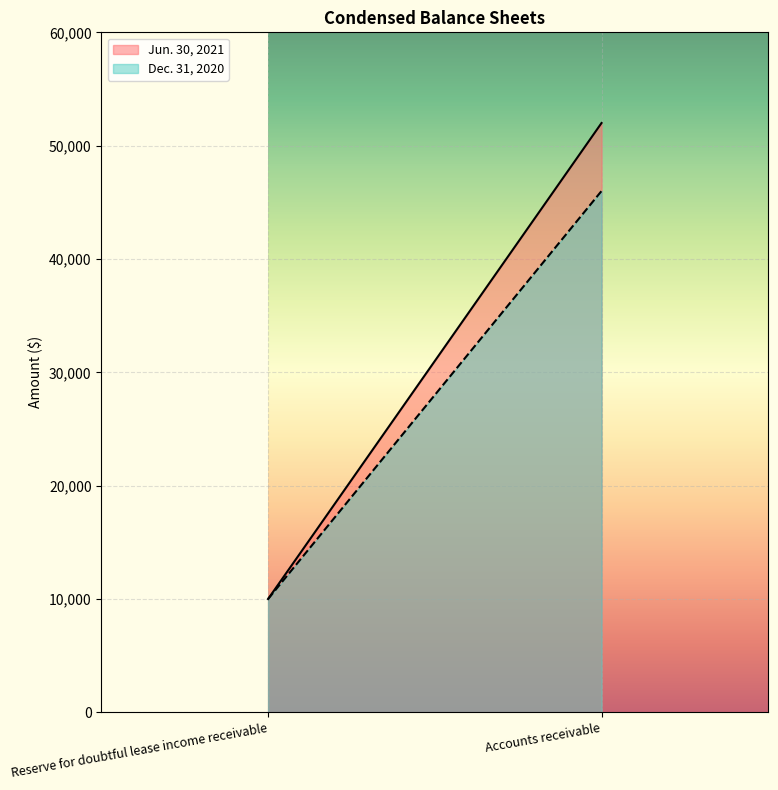

Which series has the largest range (max minus min)?

Jun. 30, 2021